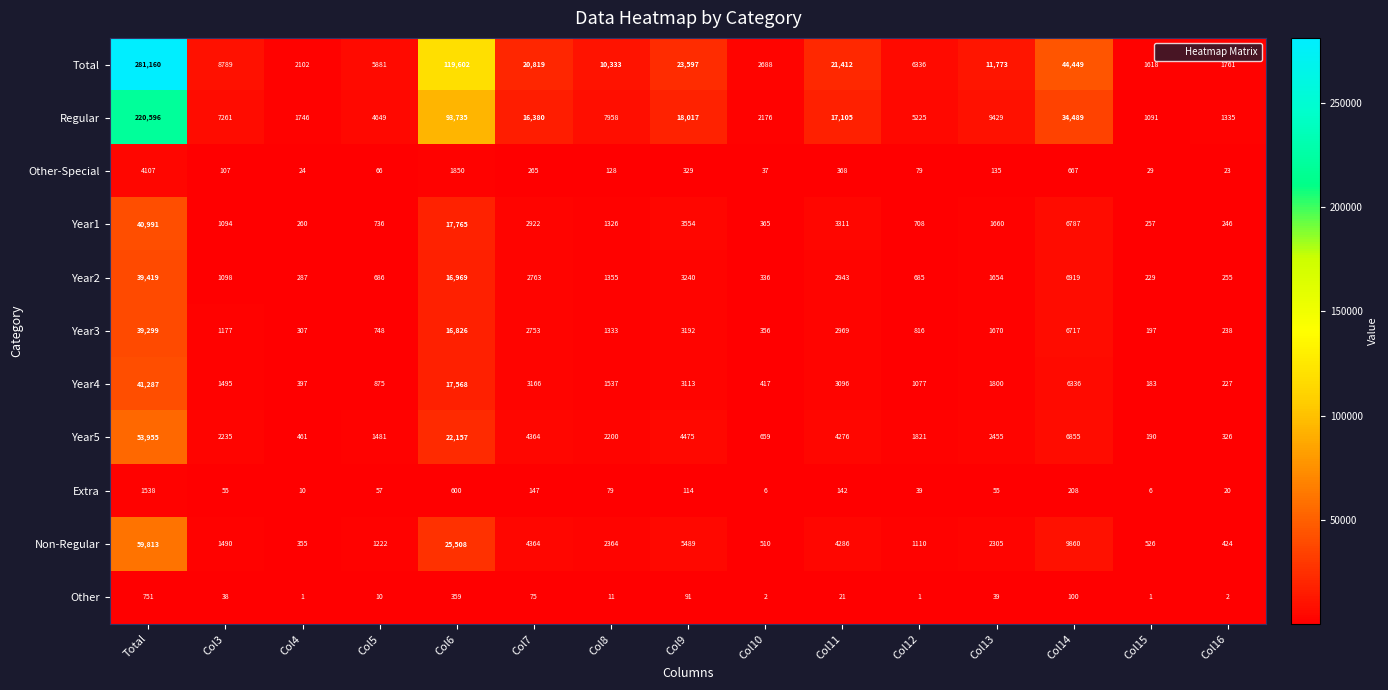

At Col13, list the series in order from smallest to largest.

Other, Extra, Other-Special, Year2, Year1, Year3, Year4, Non-Regular, Year5, Regular, Total